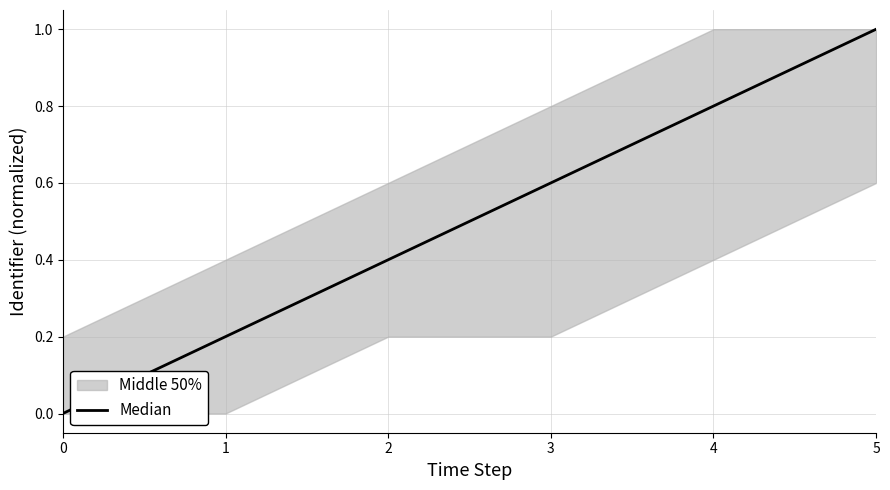

Reading left to right, extract all data points from this chart.

0=0.0	1=0.2	2=0.4	3=0.6	4=0.8	5=1.0